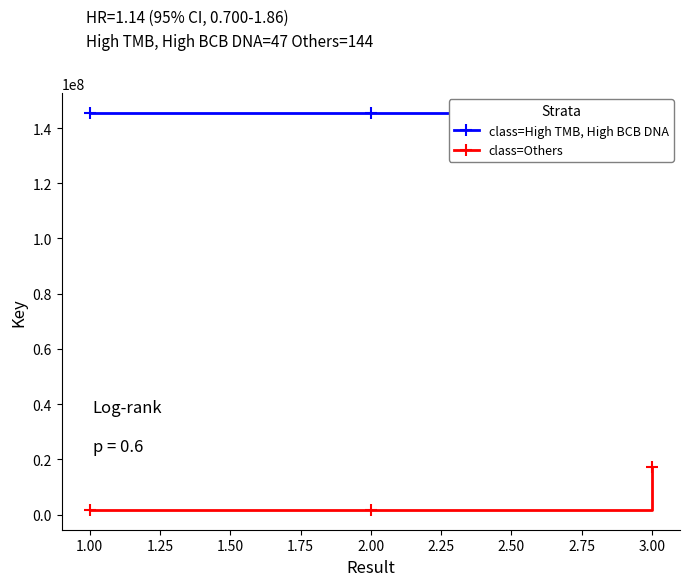

At how many categories does at least one series exceed 124216266?

3